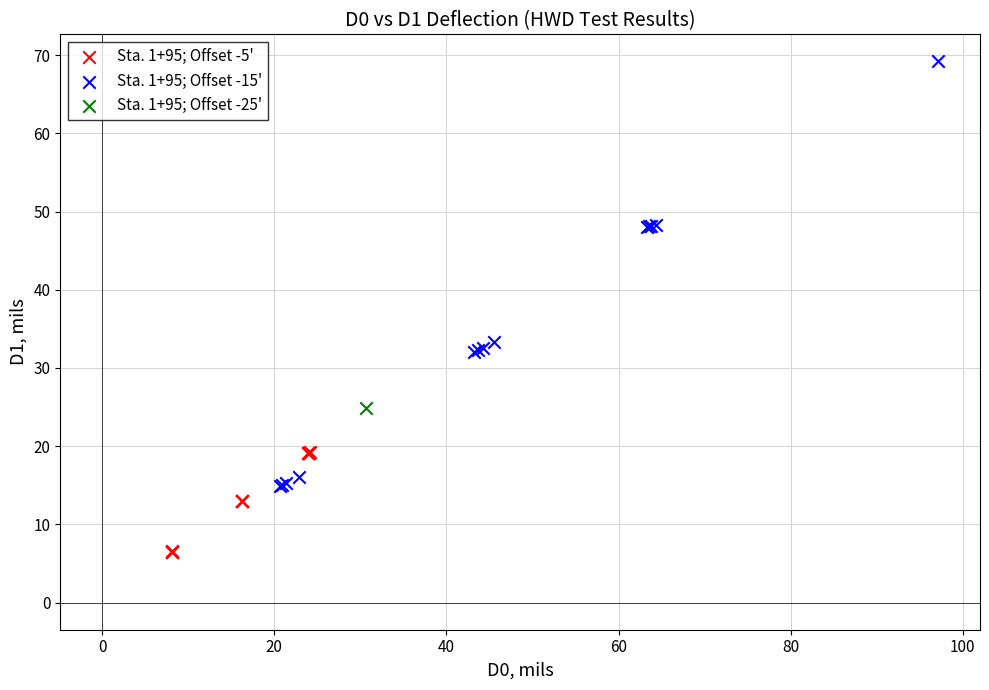

What are all the series names shown in the legend?

Sta. 1+95; Offset -5', Sta. 1+95; Offset -15', Sta. 1+95; Offset -25'